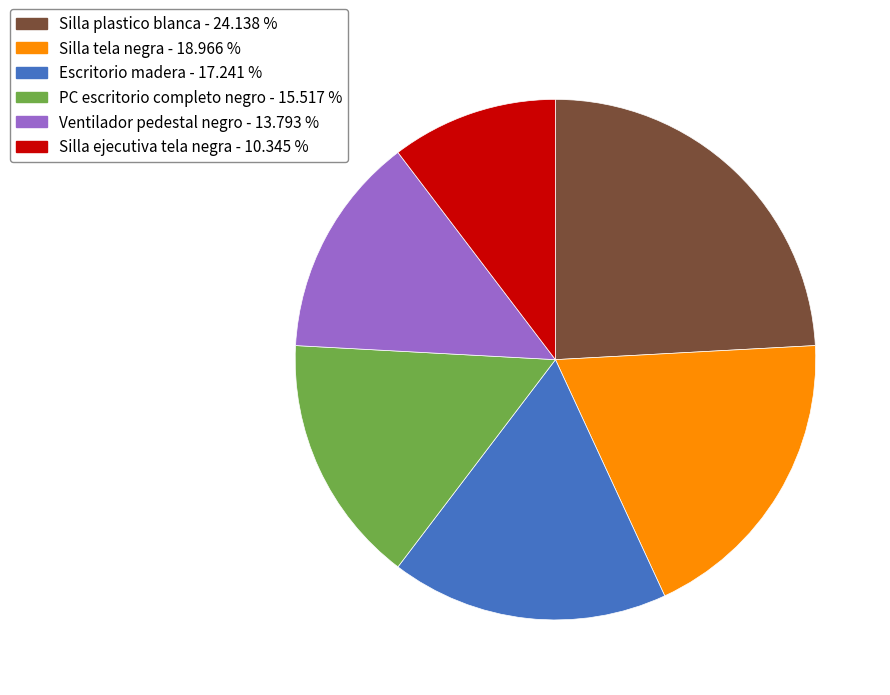

What is the ratio of the value at Escritorio madera to the value at PC escritorio completo negro?

1.1